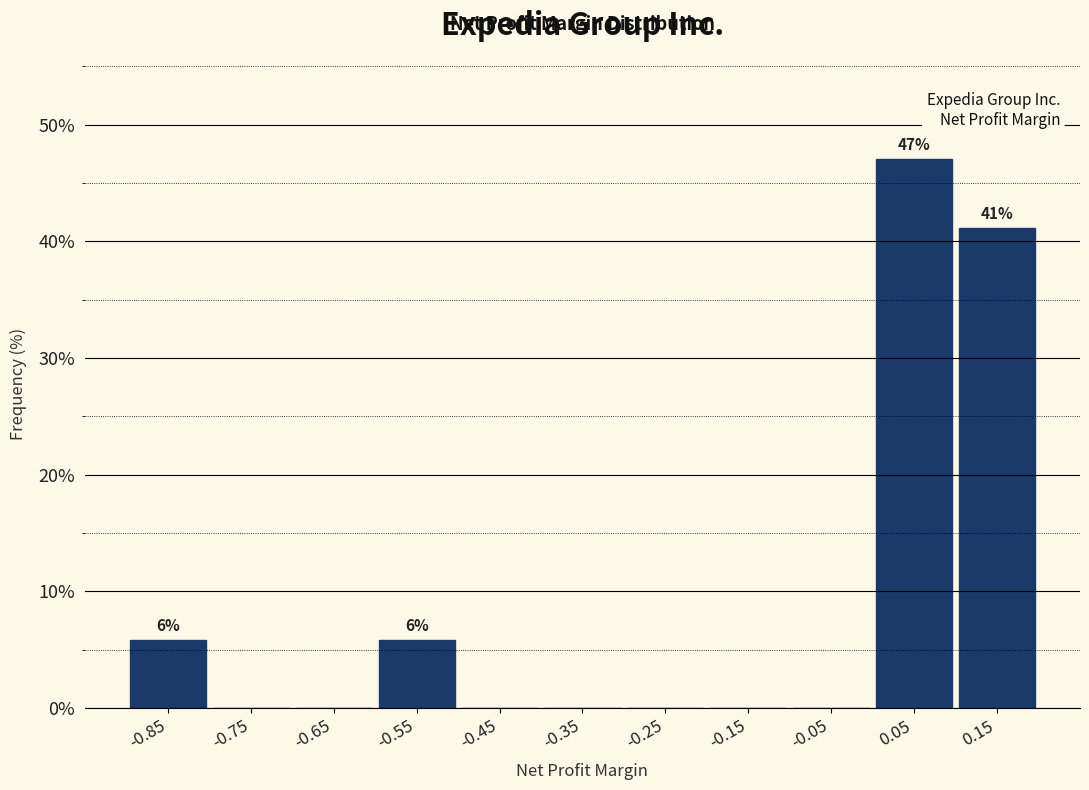

Which range on the x-axis has the tallest bar?

0.0 to 0.1